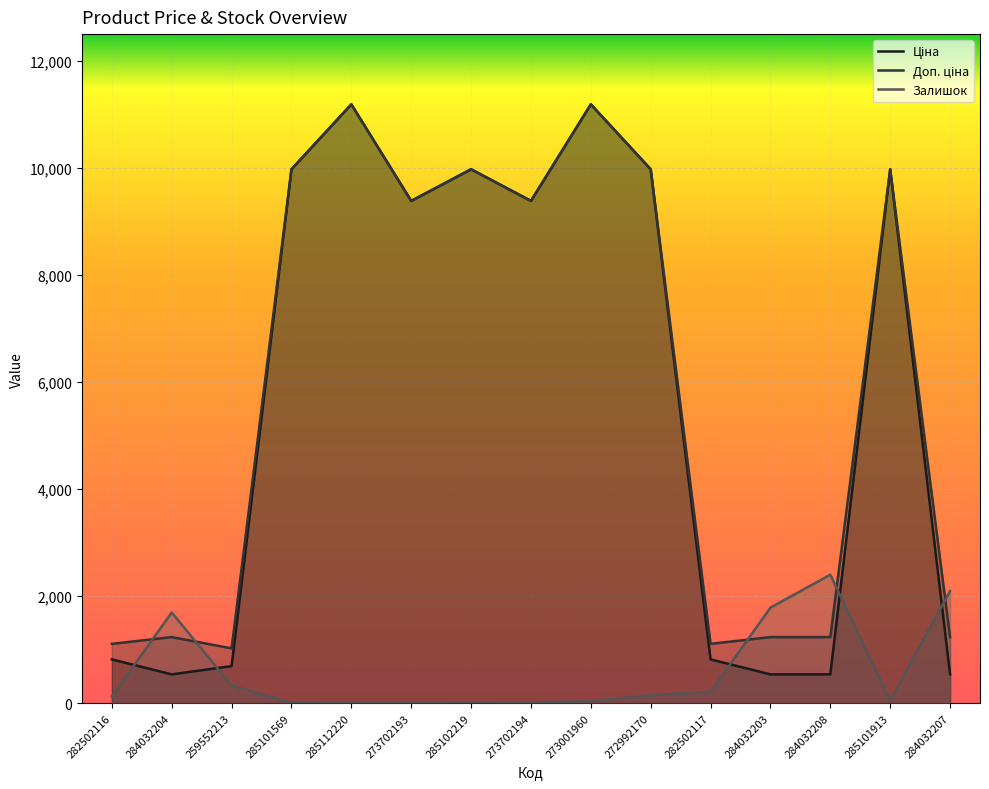

What is the total value across all series at 282502116?

2052.7